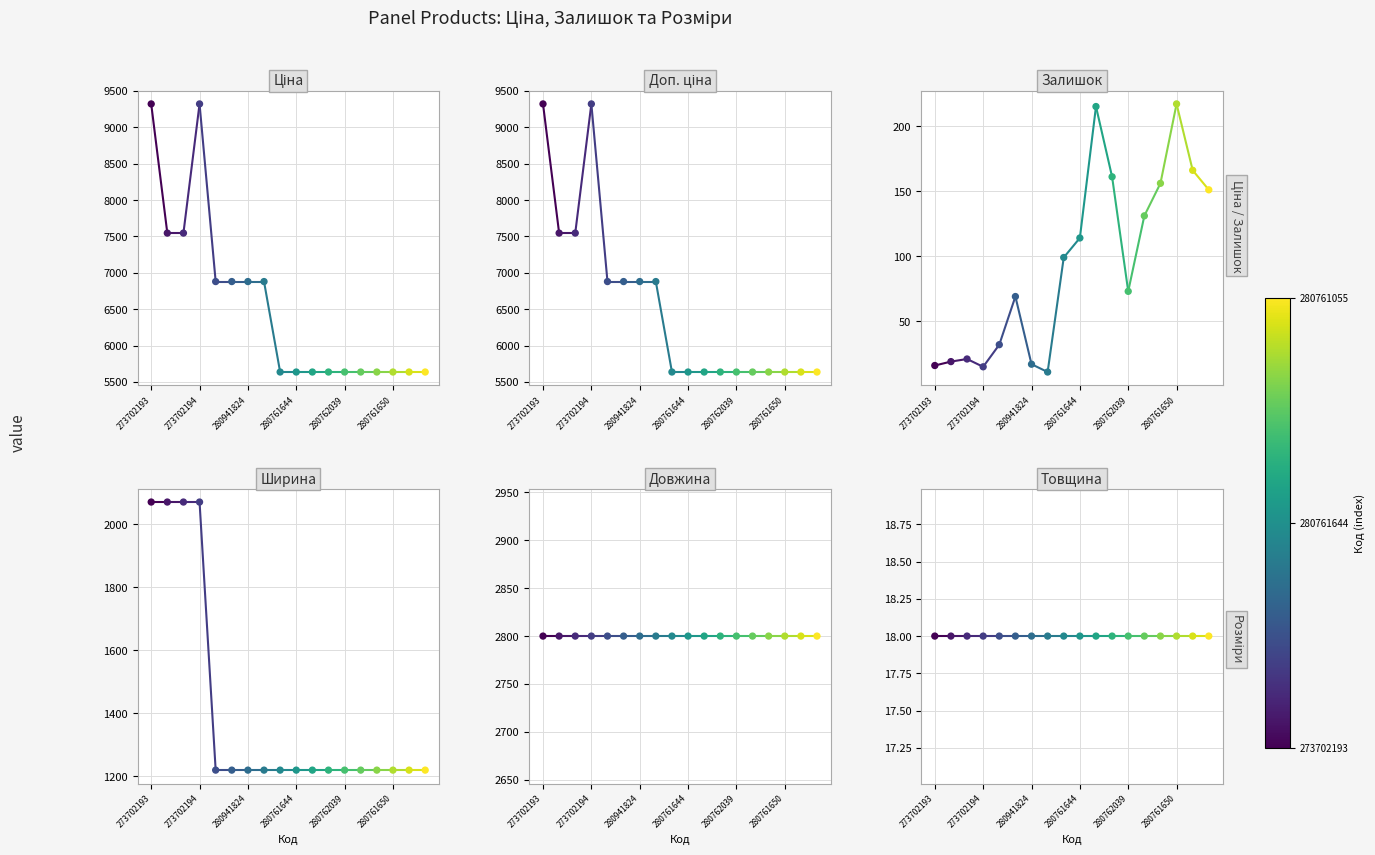

Which series has the largest total across all categories?

Ціна